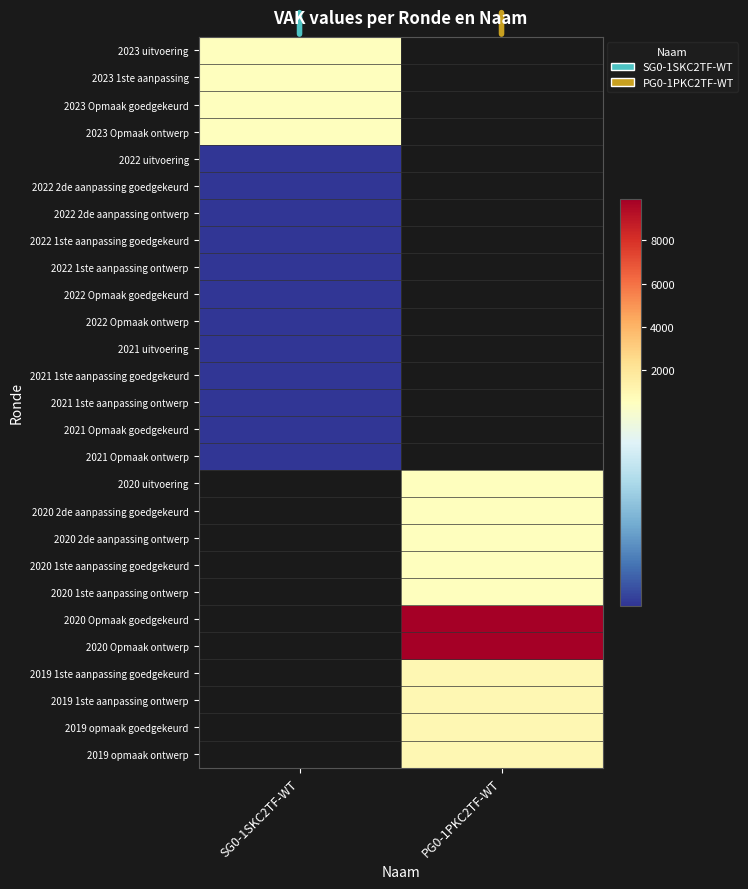

Which category has the lowest value across all series?

SG0-1SKC2TF-WT